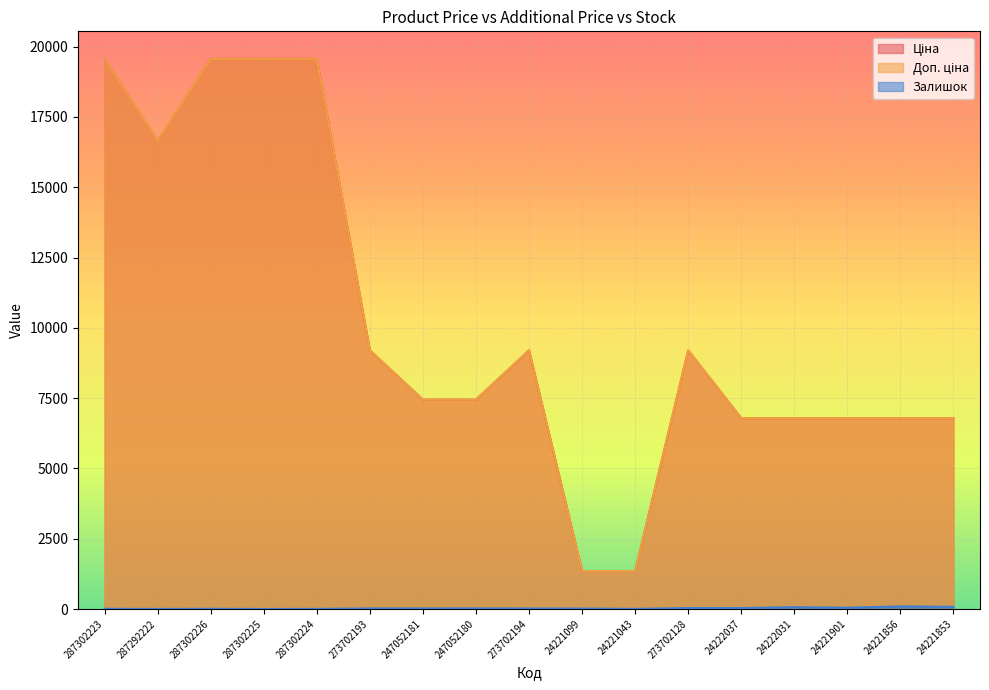

At how many categories does at least one series exceed 721?

17